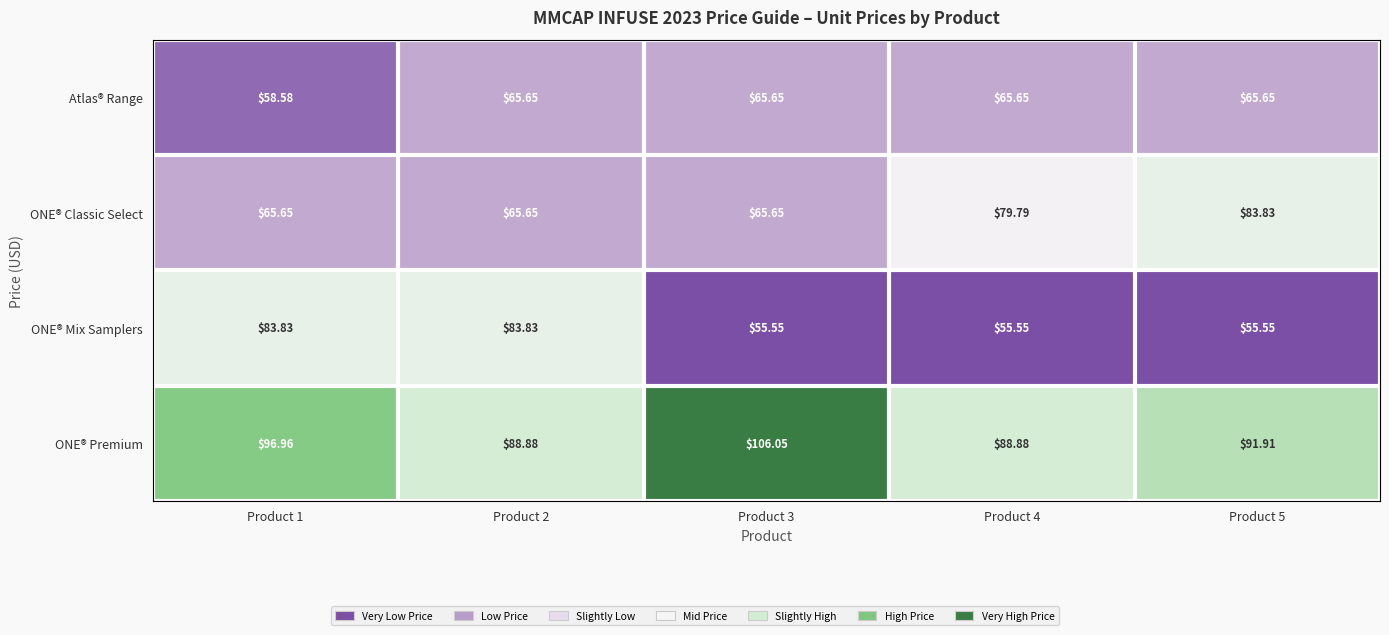

Is the value of Atlas® Range at Product 5 greater than the value of ONE® Premium at Product 5?

No